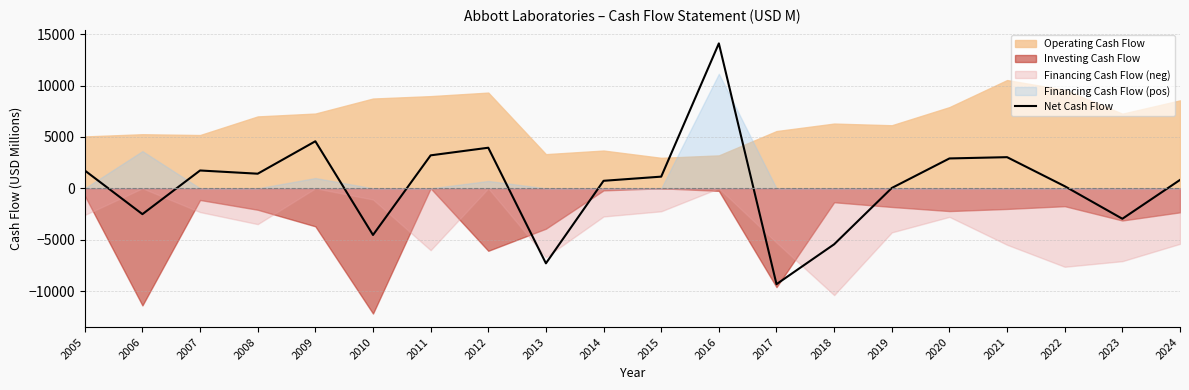

Between 2015 and 2009, which is larger?

2009